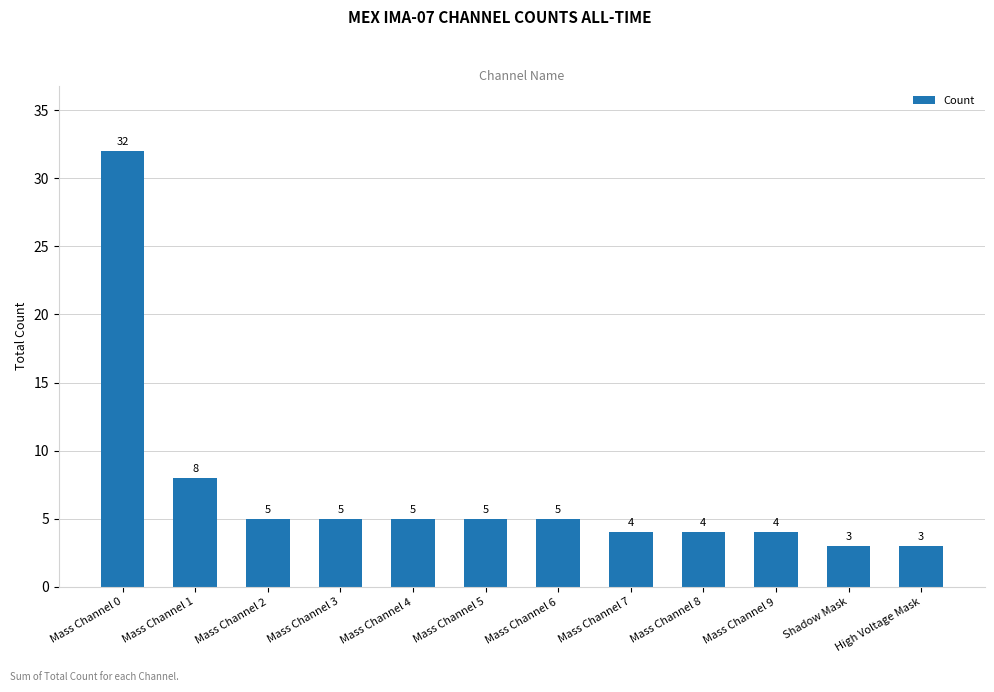

Which label corresponds to the largest value in the chart?

Mass Channel 0